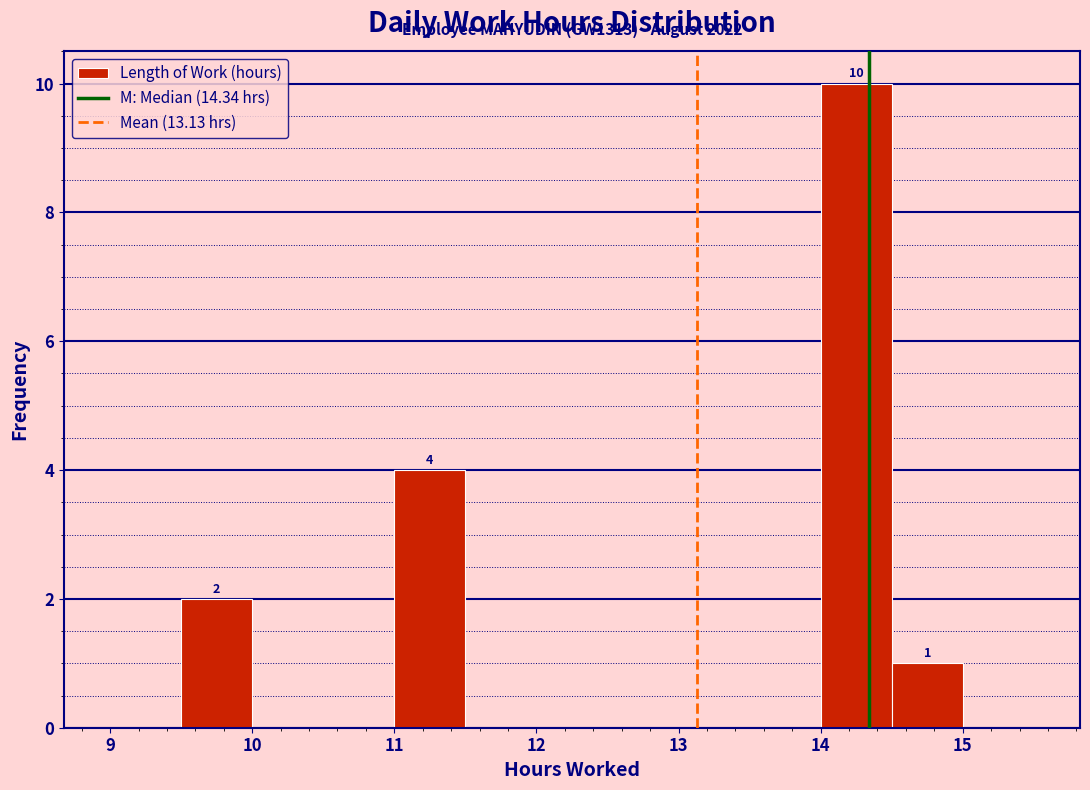

Which range on the x-axis has the tallest bar?

14.0 to 14.5